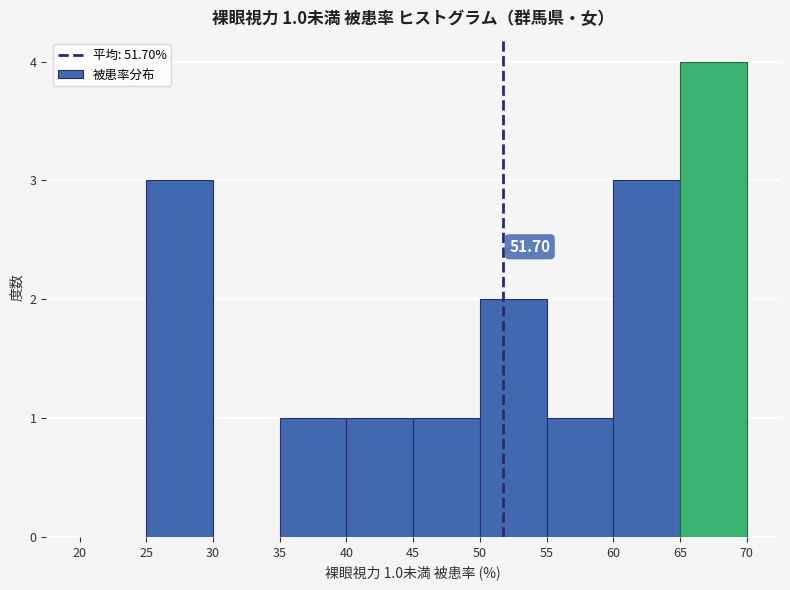

Which range on the x-axis has the tallest bar?

65 to 70